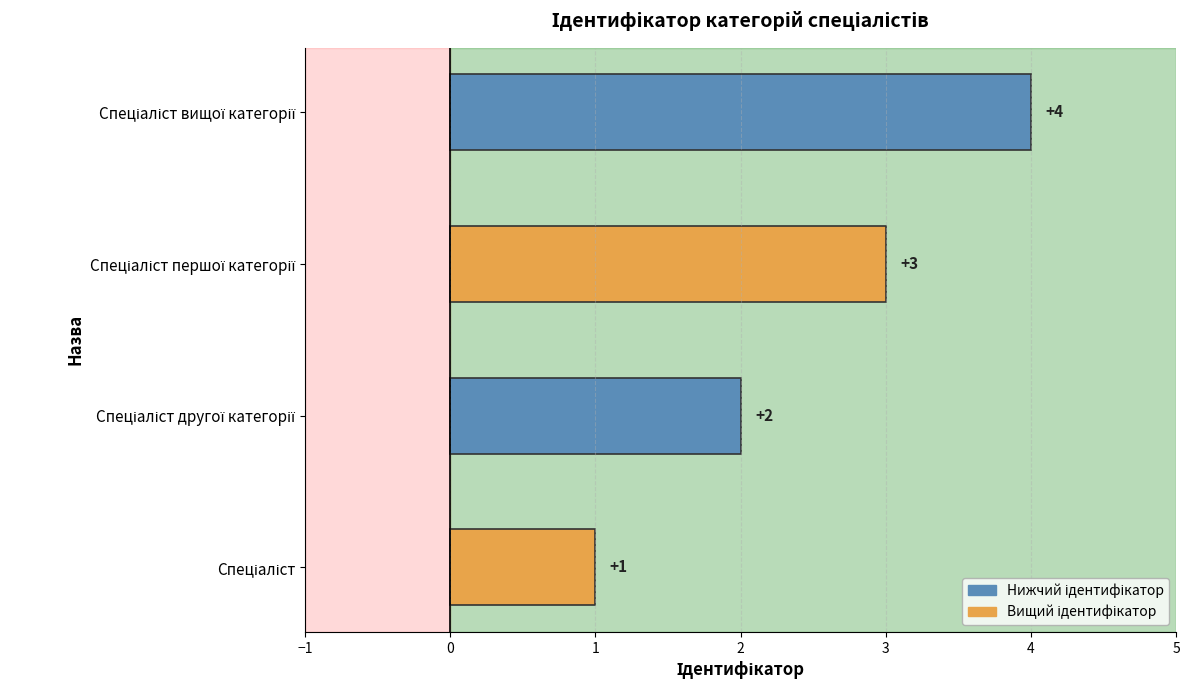

What is the maximum value shown in the chart?

4